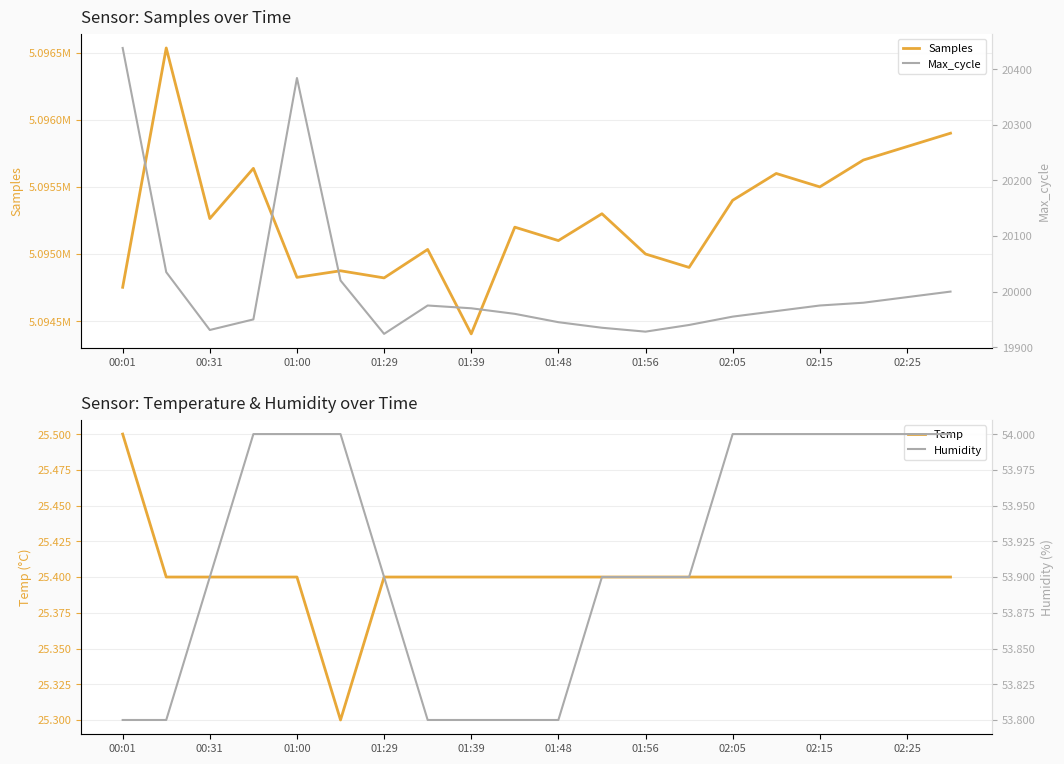

At which label does Temp reach its peak?

00:01